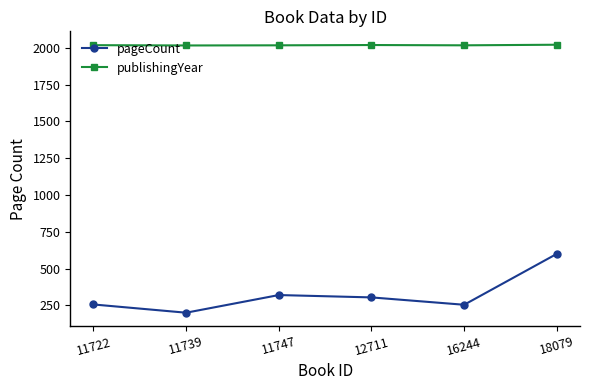

Rank the series at 11747 from lowest to highest value.

pageCount, publishingYear